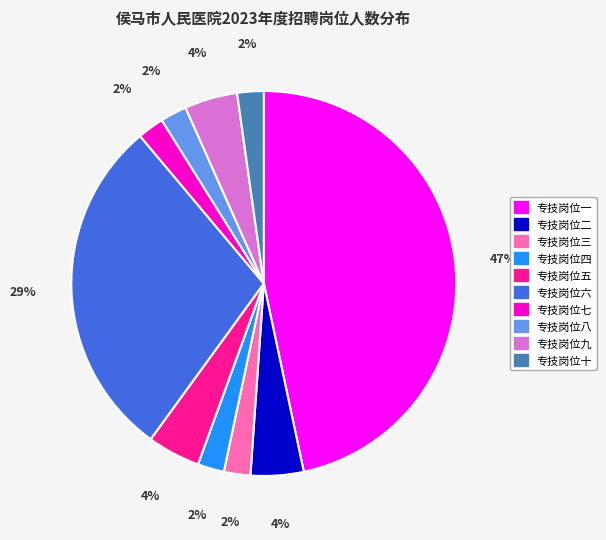

Combined, do 专技岗位三 and 专技岗位七 account for over 50%?

No